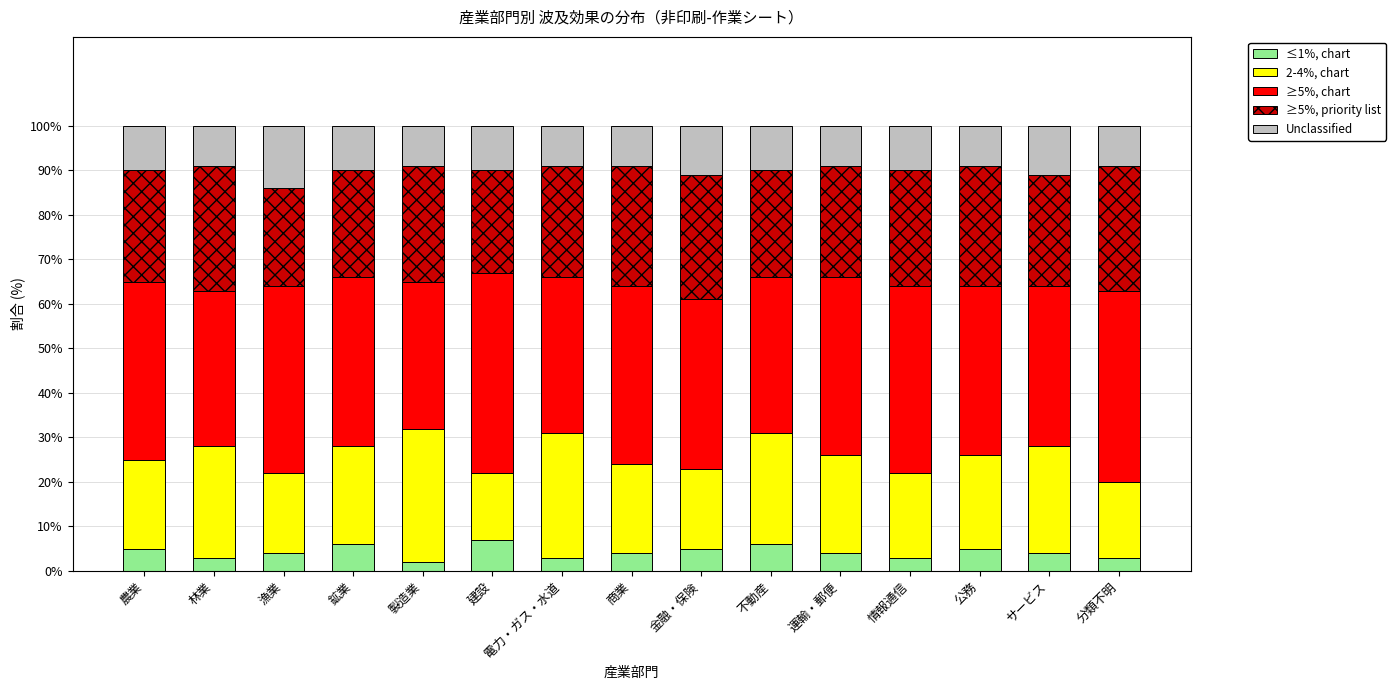

What is the total value across all series at 電力・ガス・水道?

100